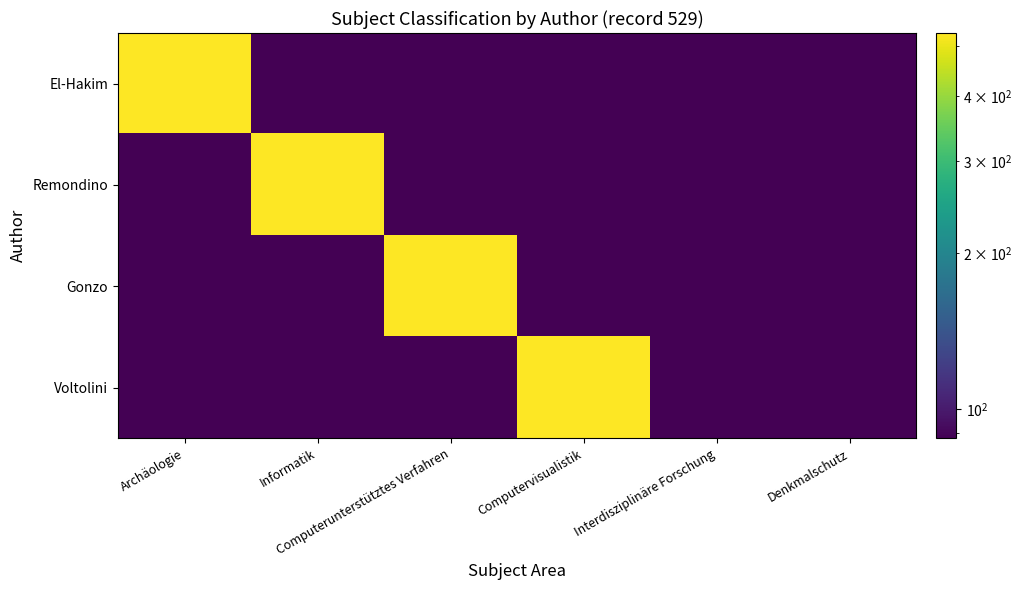

What is the maximum value shown in the chart?

529